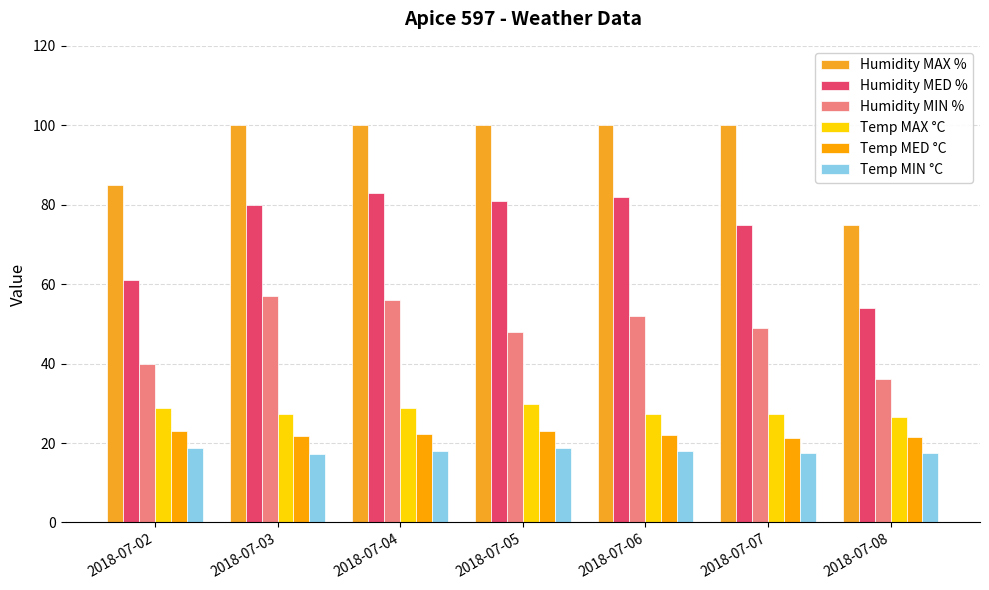

How many bars are there in total?

42